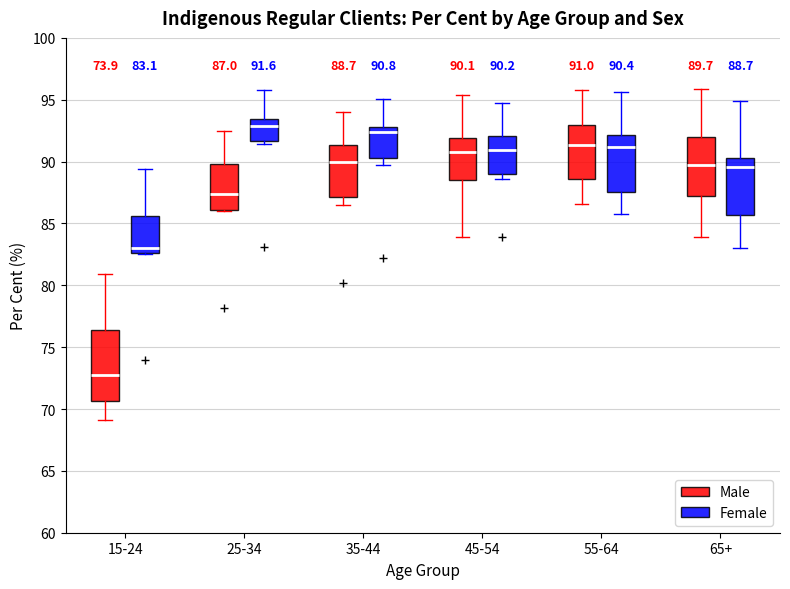

Which box's median line is the highest?

25-34 (Female)